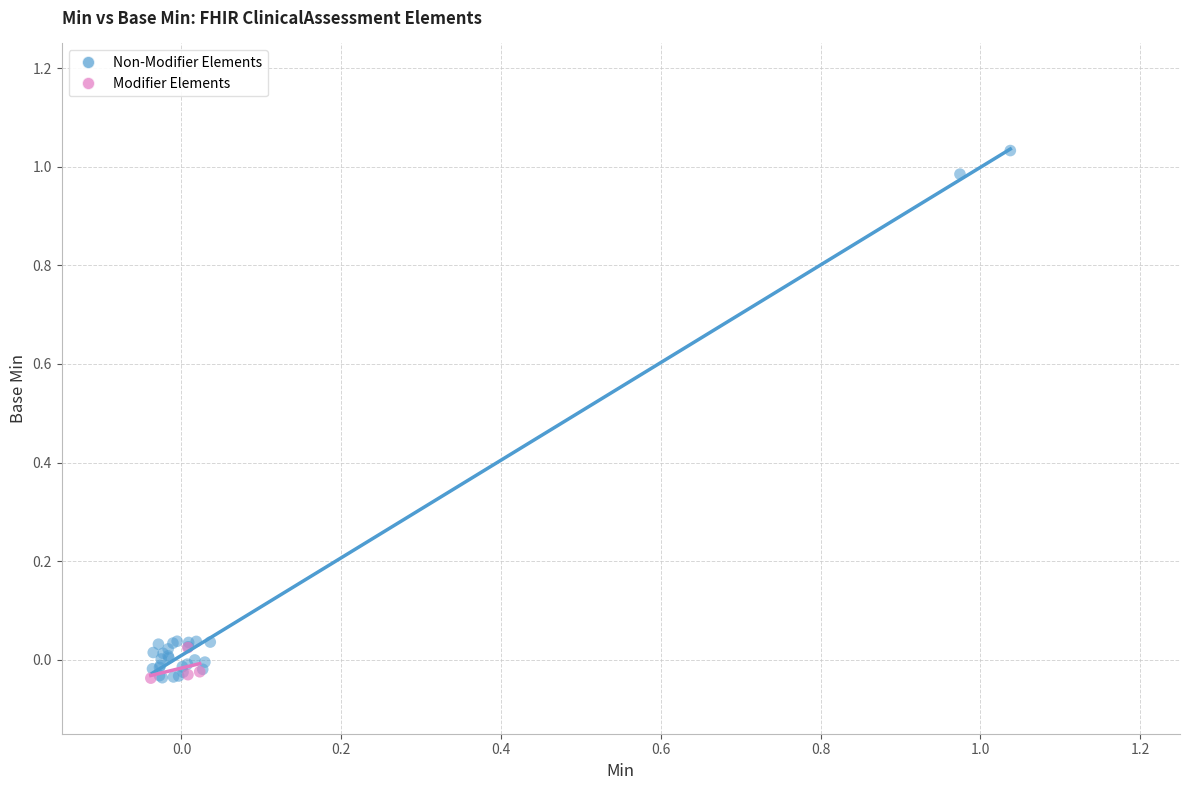

Which series has the widest spread of Y values?

Non-Modifier Elements